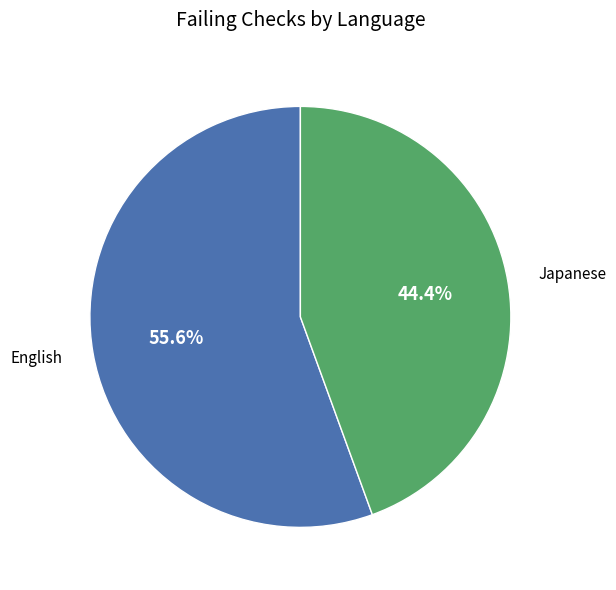

Approximately how many times larger is the value at English compared to Japanese?

1.3